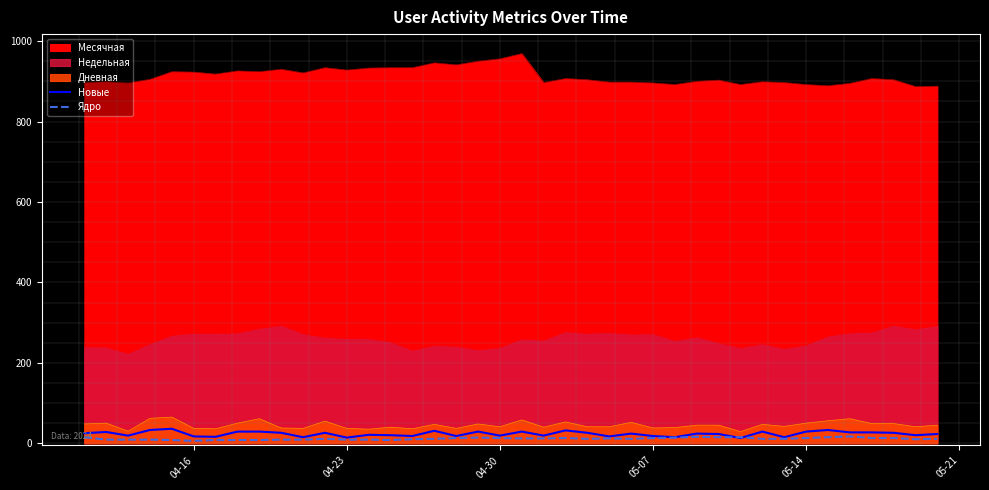

List the series in order of their peak value, highest first.

Новые, Ядро